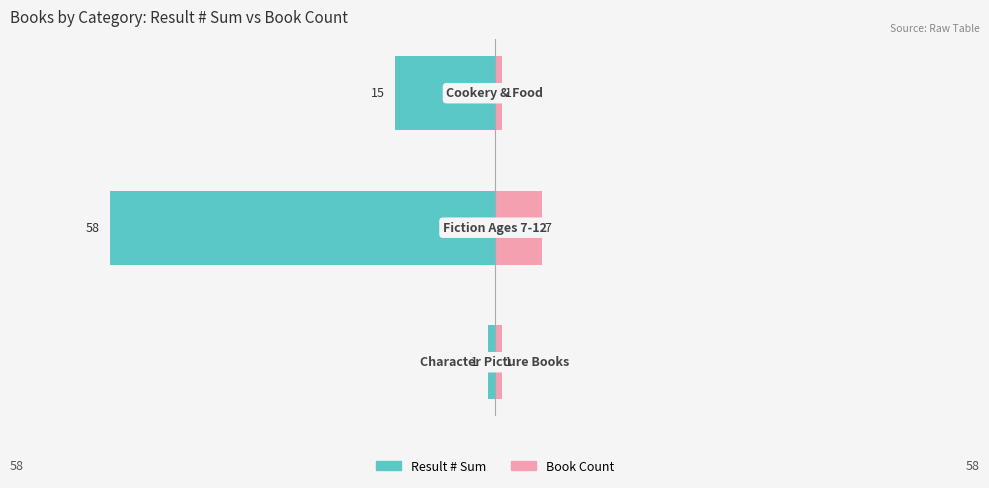

Reading right to left, list all the values displayed in this chart.

Result # Sum: -15	-58	-1
Book Count: 1	7	1